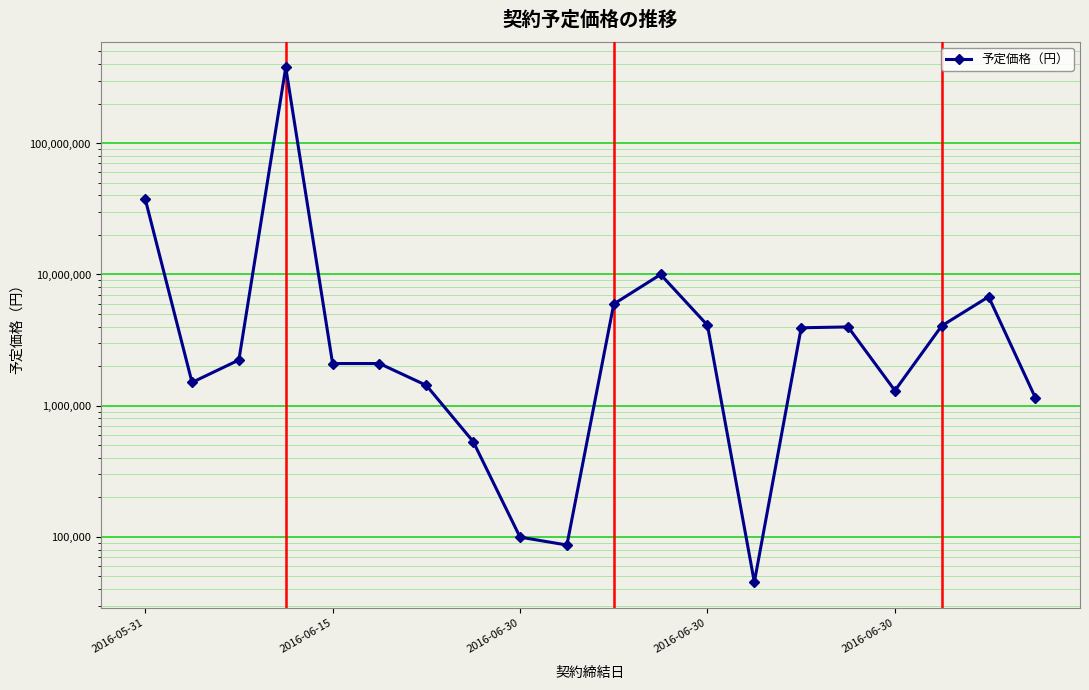

What is the label of the 6th point from the right?

14